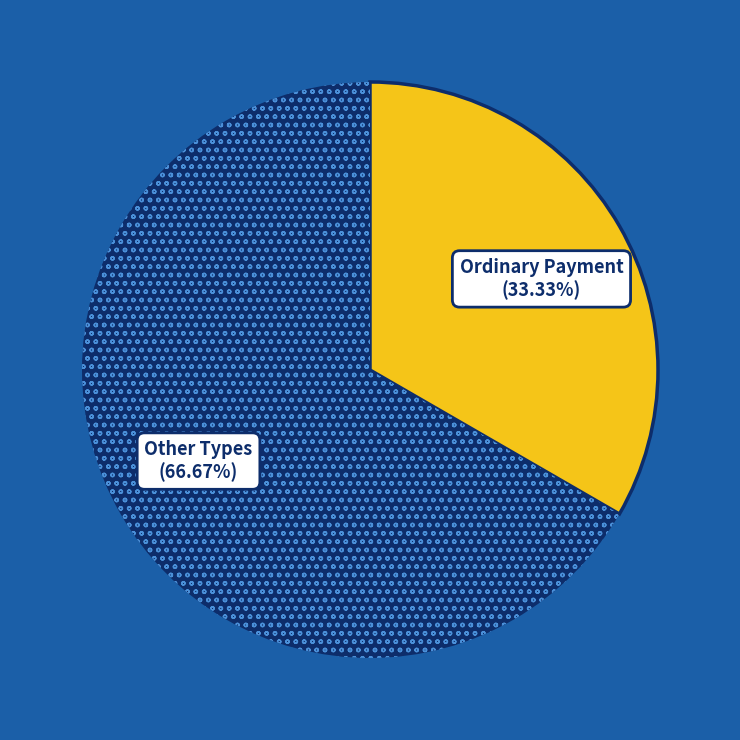

Is there any slice that represents more than half of the pie?

Yes